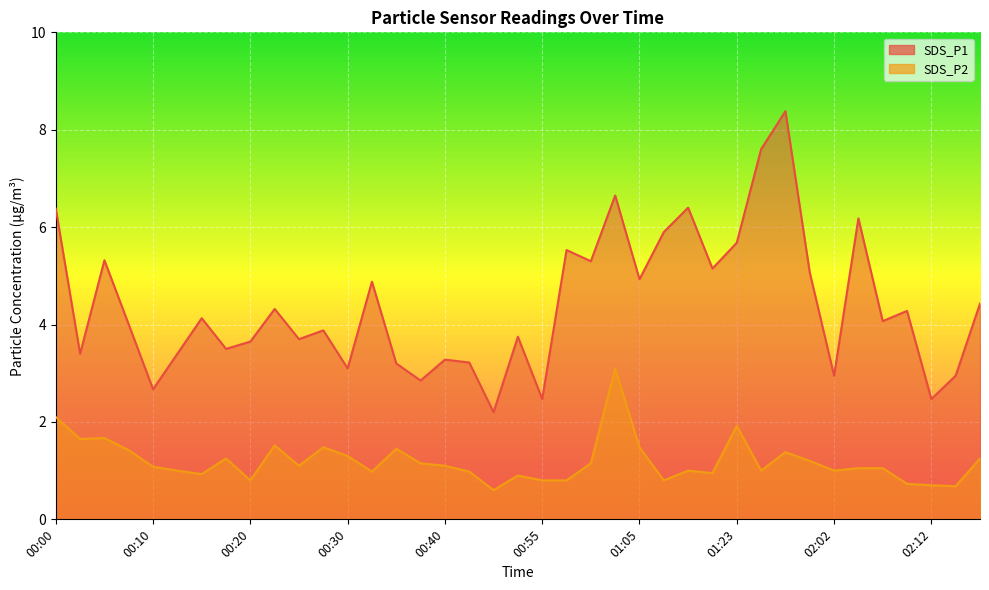

Reading right to left, extract all data points from this chart.

SDS_P1: 4.4	3.0	2.5	4.3	4.1	6.2	3.0	5.1	8.4	7.6	5.7	5.2	6.4	5.9	4.9	6.7	5.3	5.5	2.5	3.8	2.2	3.2	3.3	2.9	3.2	4.9	3.1	3.9	3.7	4.3	3.6	3.5	4.1	3.4	2.7	4.0	5.3	3.4	6.4
SDS_P2: 1.2	0.7	0.7	0.7	1.1	1.1	1.0	1.2	1.4	1.0	1.9	0.9	1.0	0.8	1.5	3.1	1.1	0.8	0.8	0.9	0.6	1.0	1.1	1.1	1.4	1.0	1.3	1.5	1.1	1.5	0.8	1.2	0.9	1.0	1.1	1.4	1.7	1.6	2.1